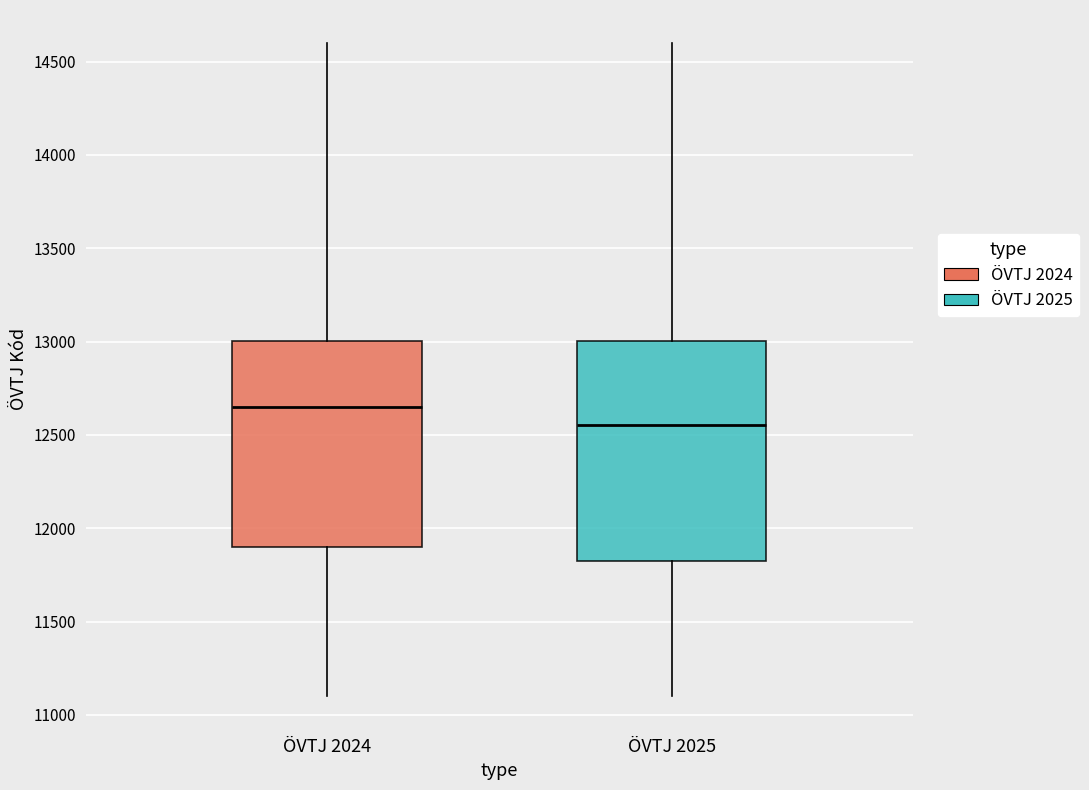

Where is the lower edge of the box for ÖVTJ 2024 on the y-axis? The values are not printed on the chart, so give them approximately, as read against the axis.

11900